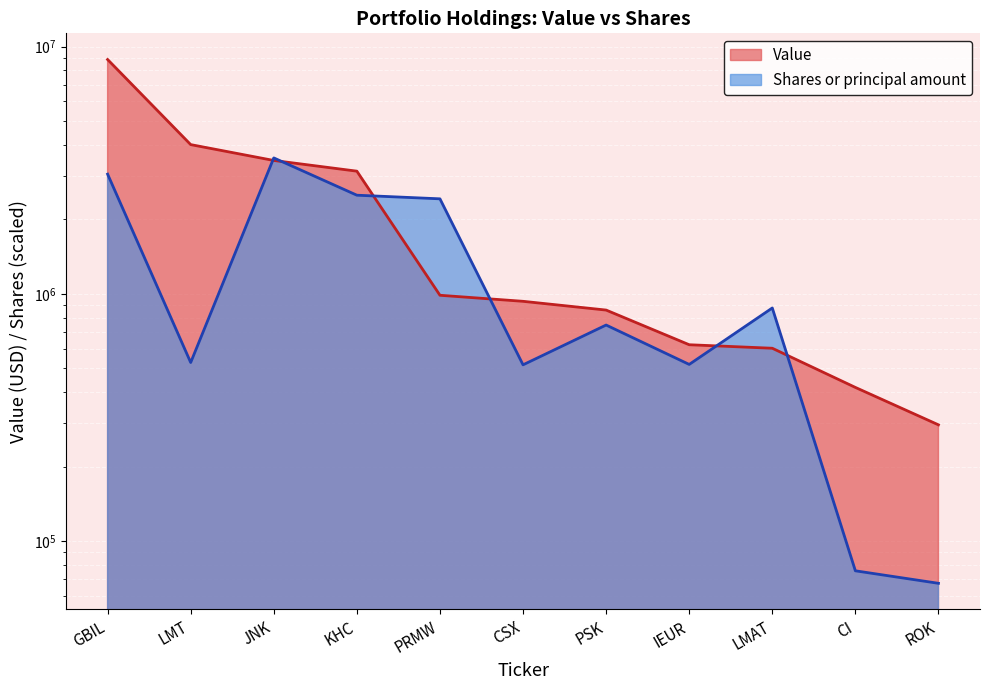

Where is Shares or principal amount nearest to the value 1805515?

PRMW